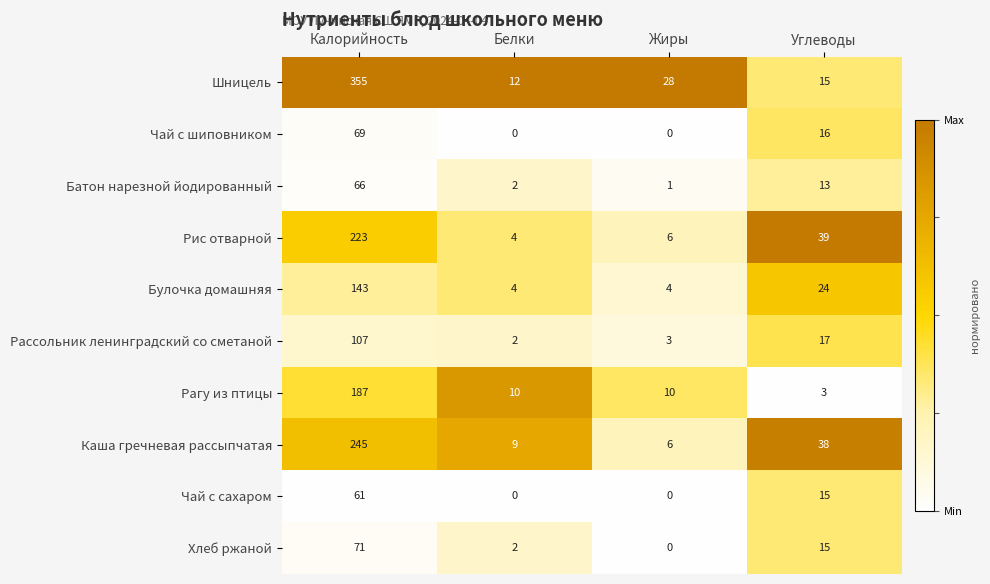

What is the greatest value displayed?

355